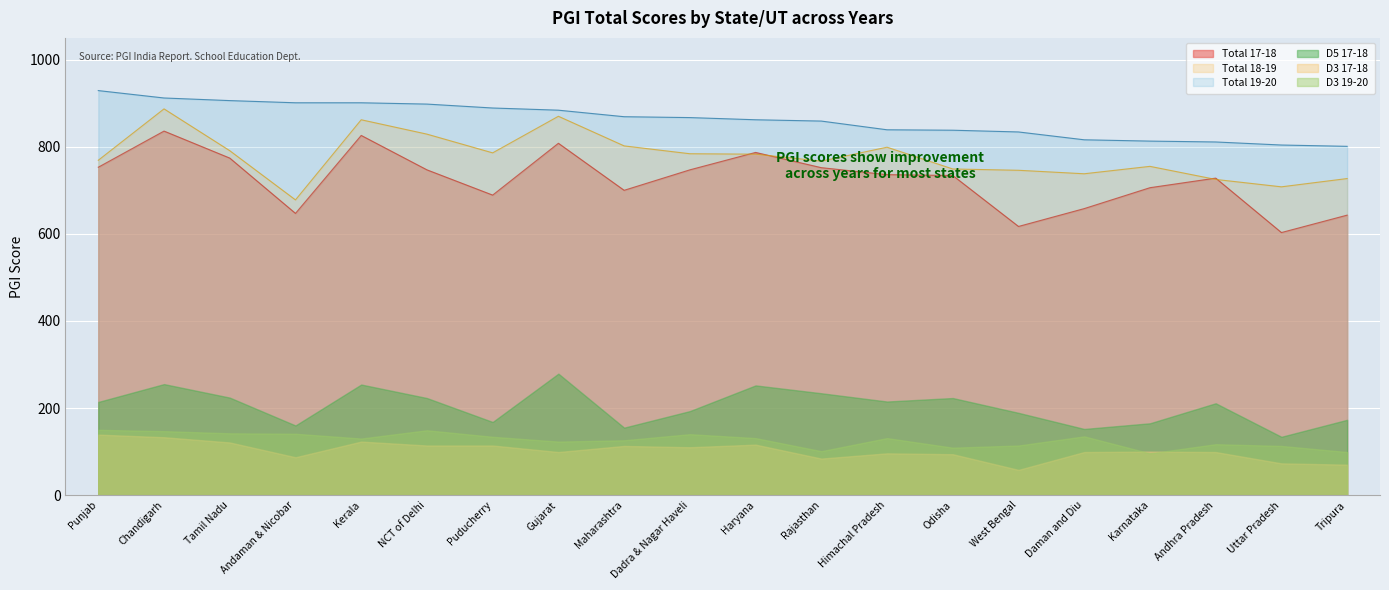

How many values in the Total 17-18 series exceed 736?

9